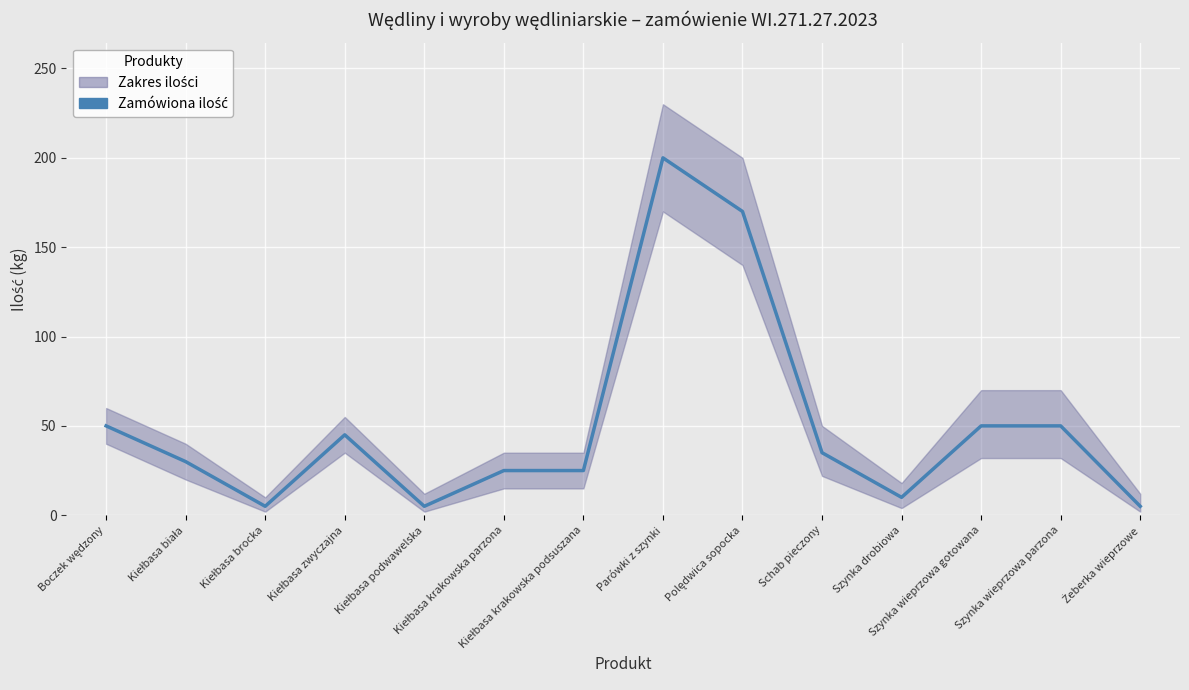

At which label does the data first exceed 35?

Boczek wędzony